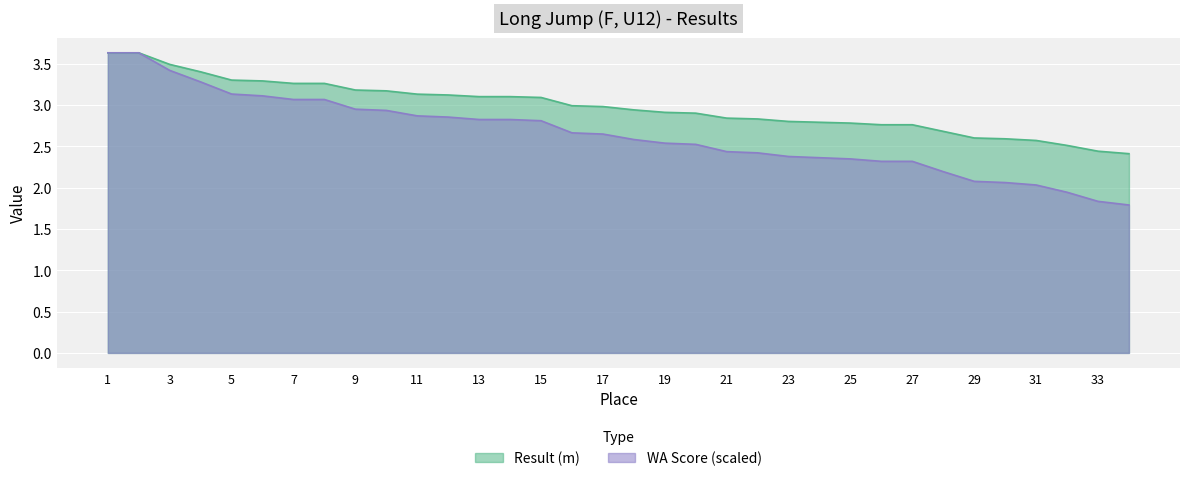

Between 5 and 26, which is larger?

5